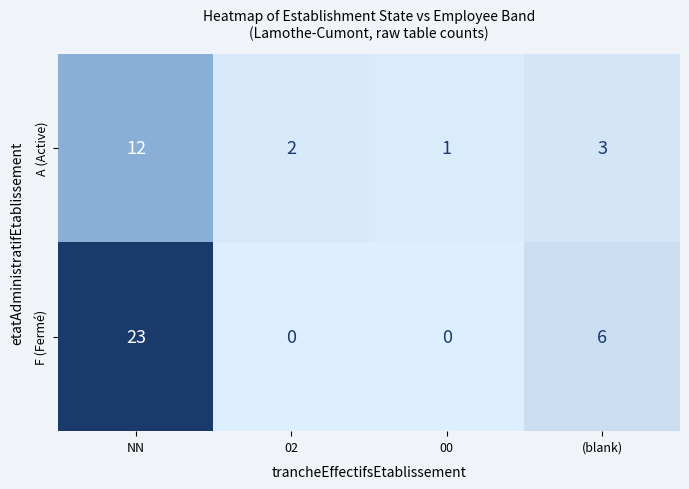

What is the difference between the maximum and minimum values in the F (Fermé) series?

23